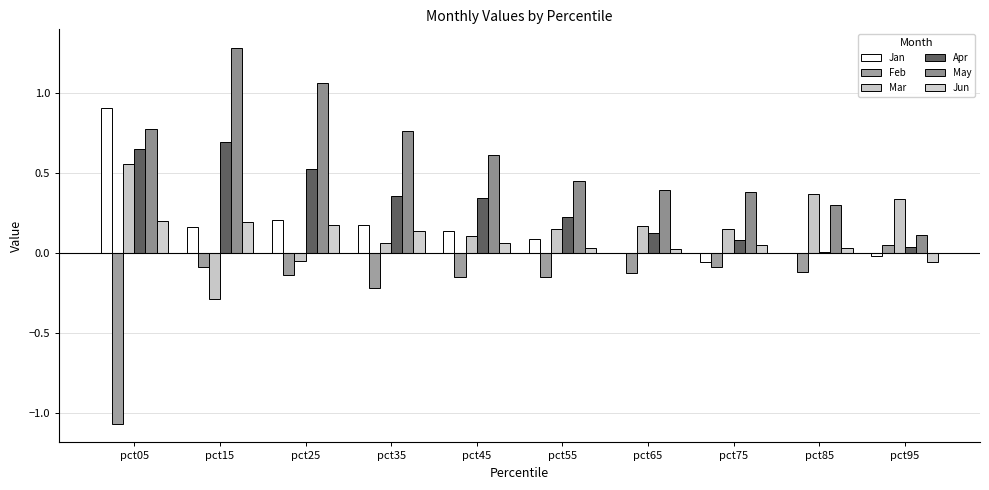

The value of Jun at pct75 is 0.0. True or false?

False